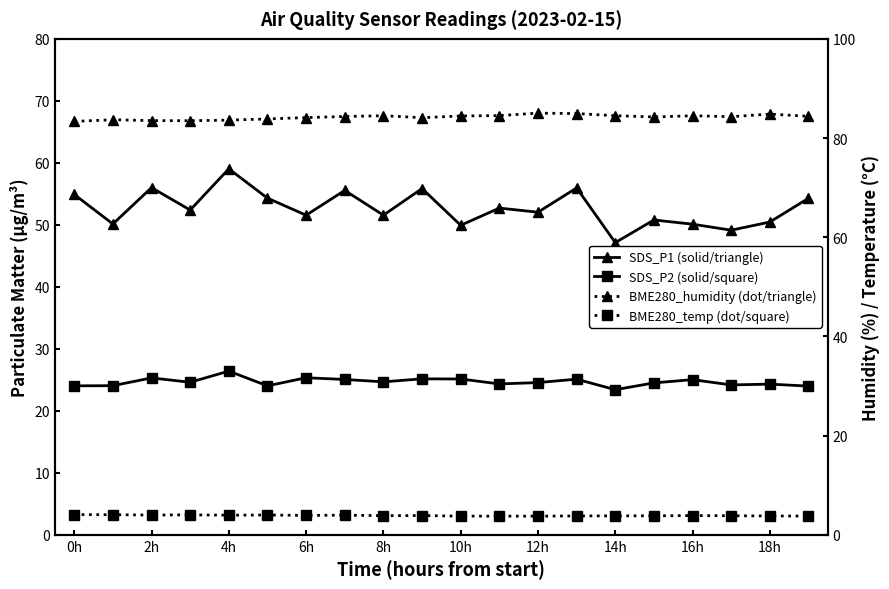

True or false: SDS_P1 and BME280_humidity intersect in this chart.

False